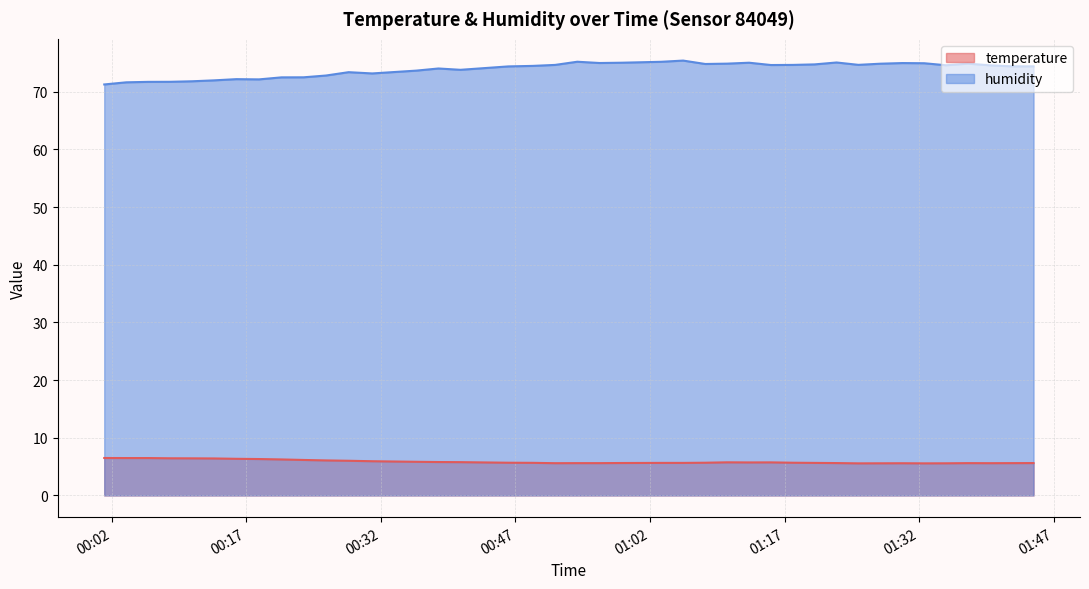

Rank the series by their average value, from lowest to highest.

temperature, humidity